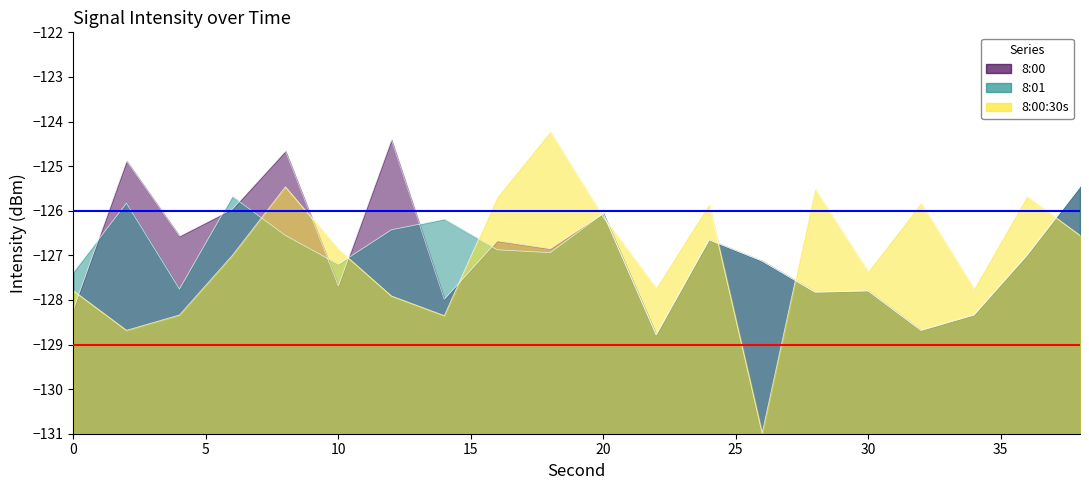

What is the average value of the 8:01 series?

-127.0